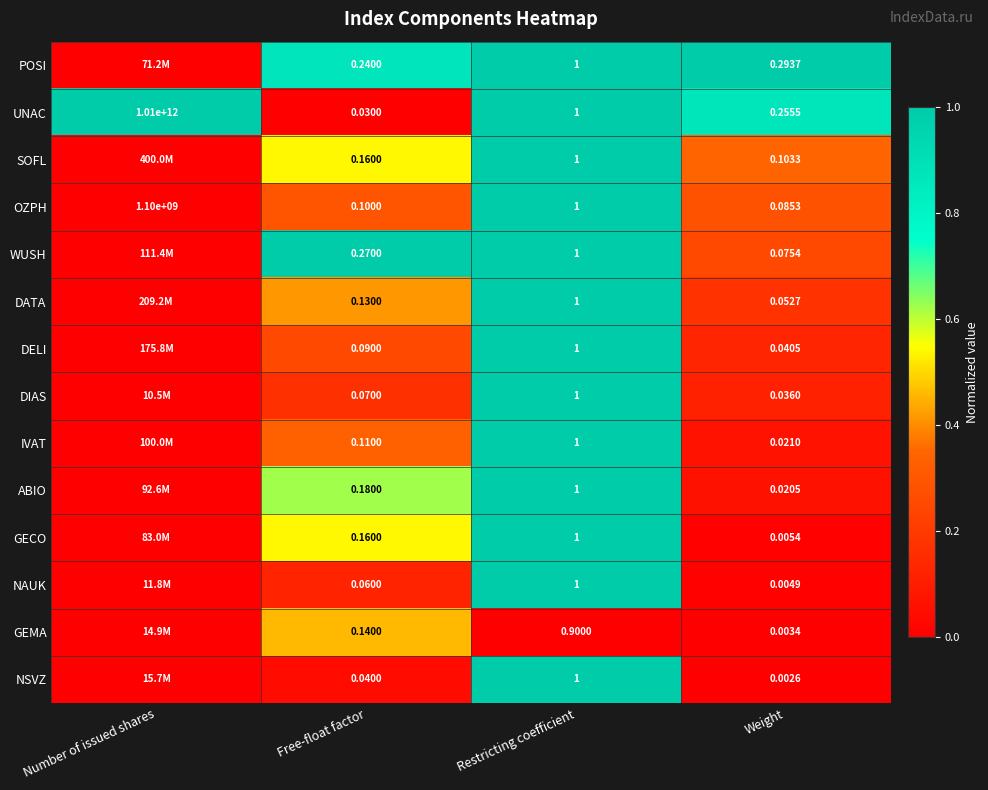

What is the total value across all series at Number of issued shares?

1.0